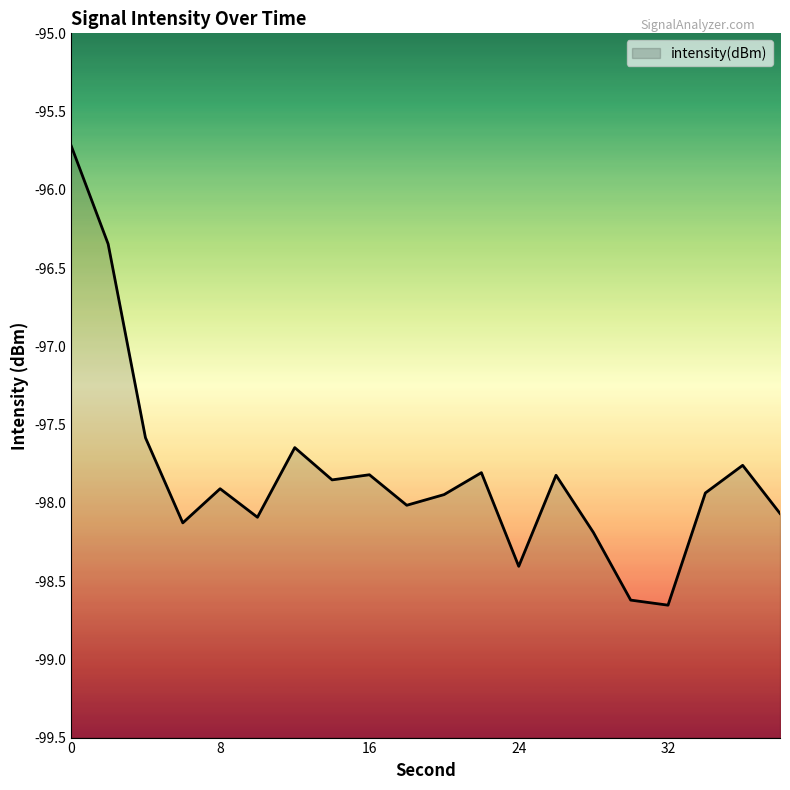

At which label is the value closest to -97?

4